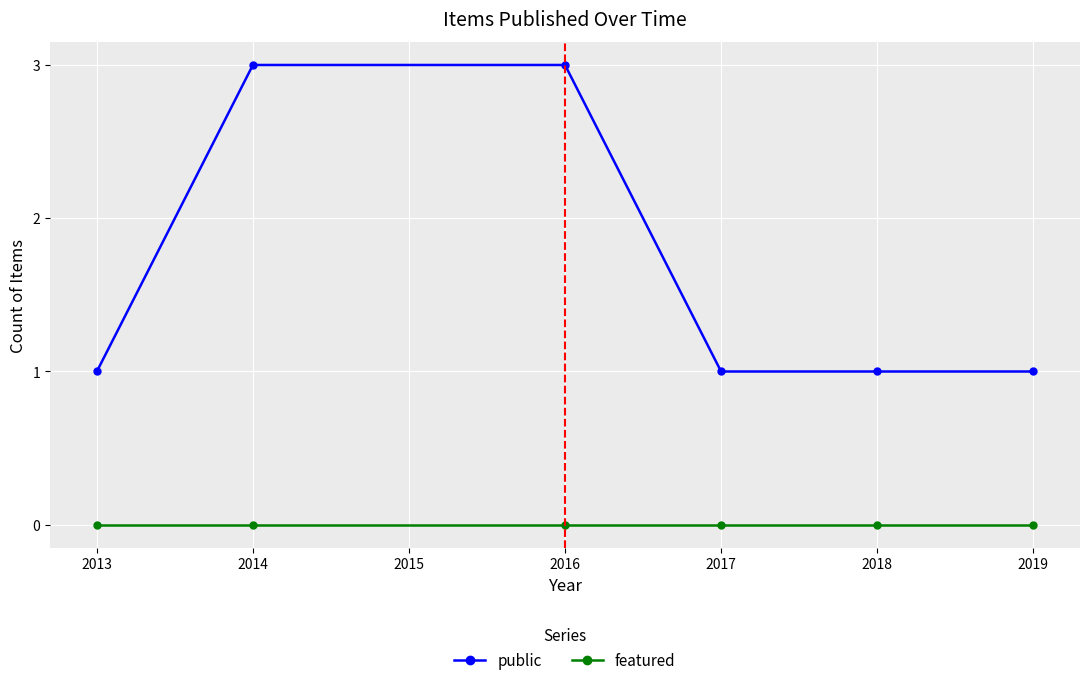

Rank the series at 2019 from highest to lowest value.

public, featured